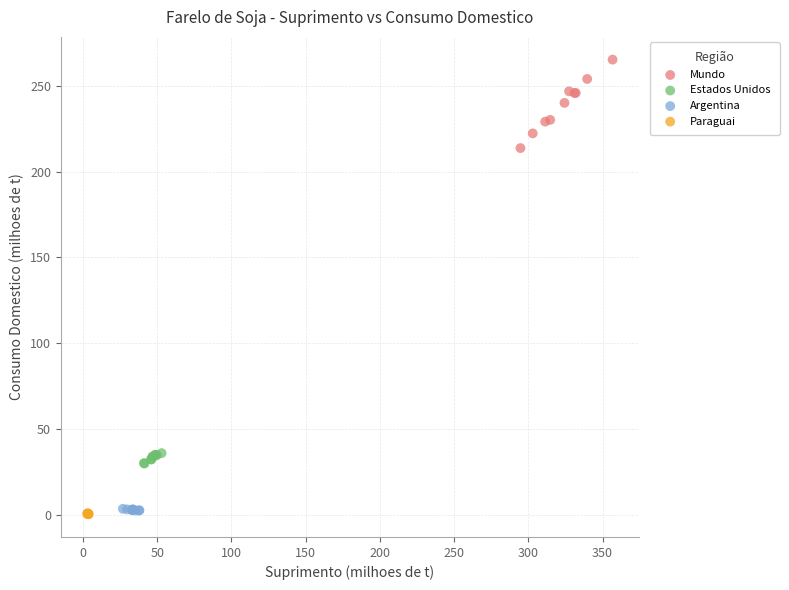

Which series contains the highest Y value?

Mundo